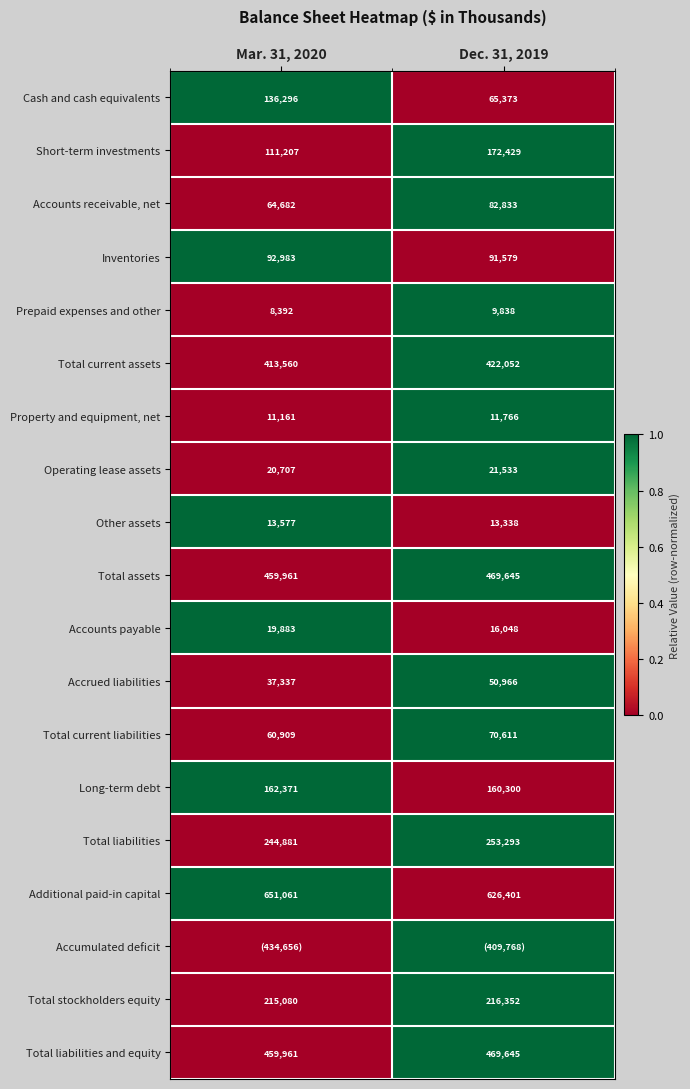

Is the value of Prepaid expenses and other at Dec. 31, 2019 greater than the value of Accrued liabilities at Mar. 31, 2020?

No